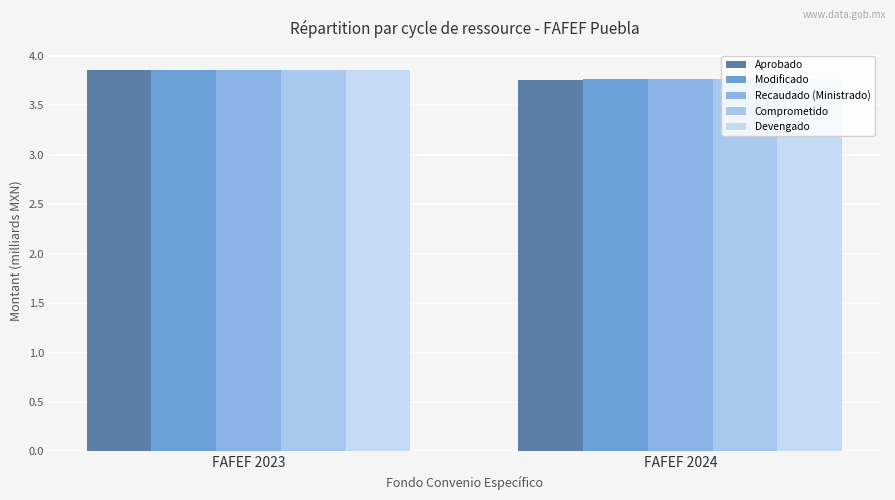

Which series has the widest spread of values?

Aprobado